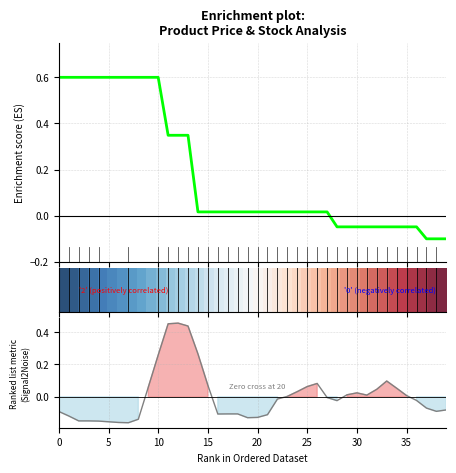

Is it true that Enrichment profile equals -0.0 at 35?

True